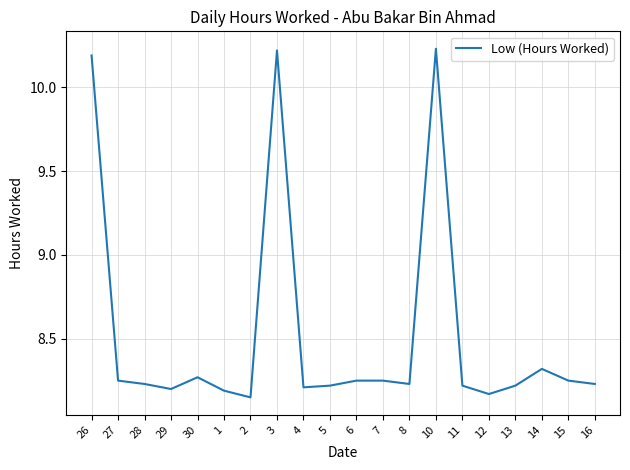

Does the chart display data point markers on the line(s)?

No